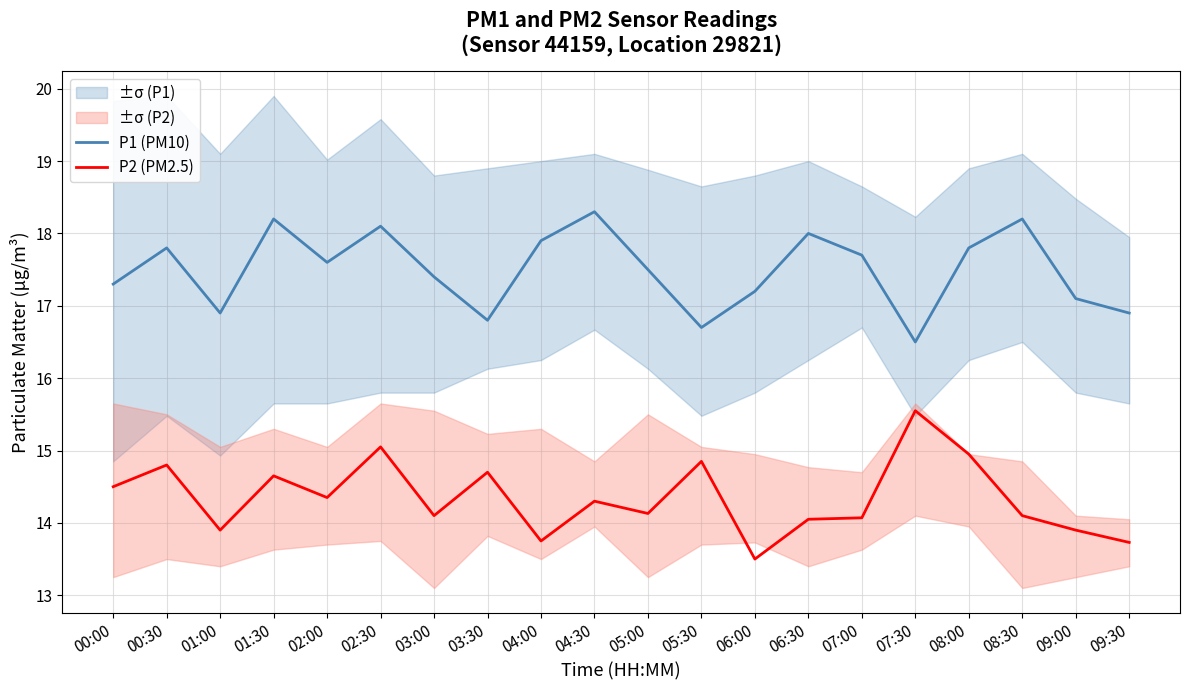

True or false: P2 (PM2.5) and P1 (PM10) cross at least once.

False